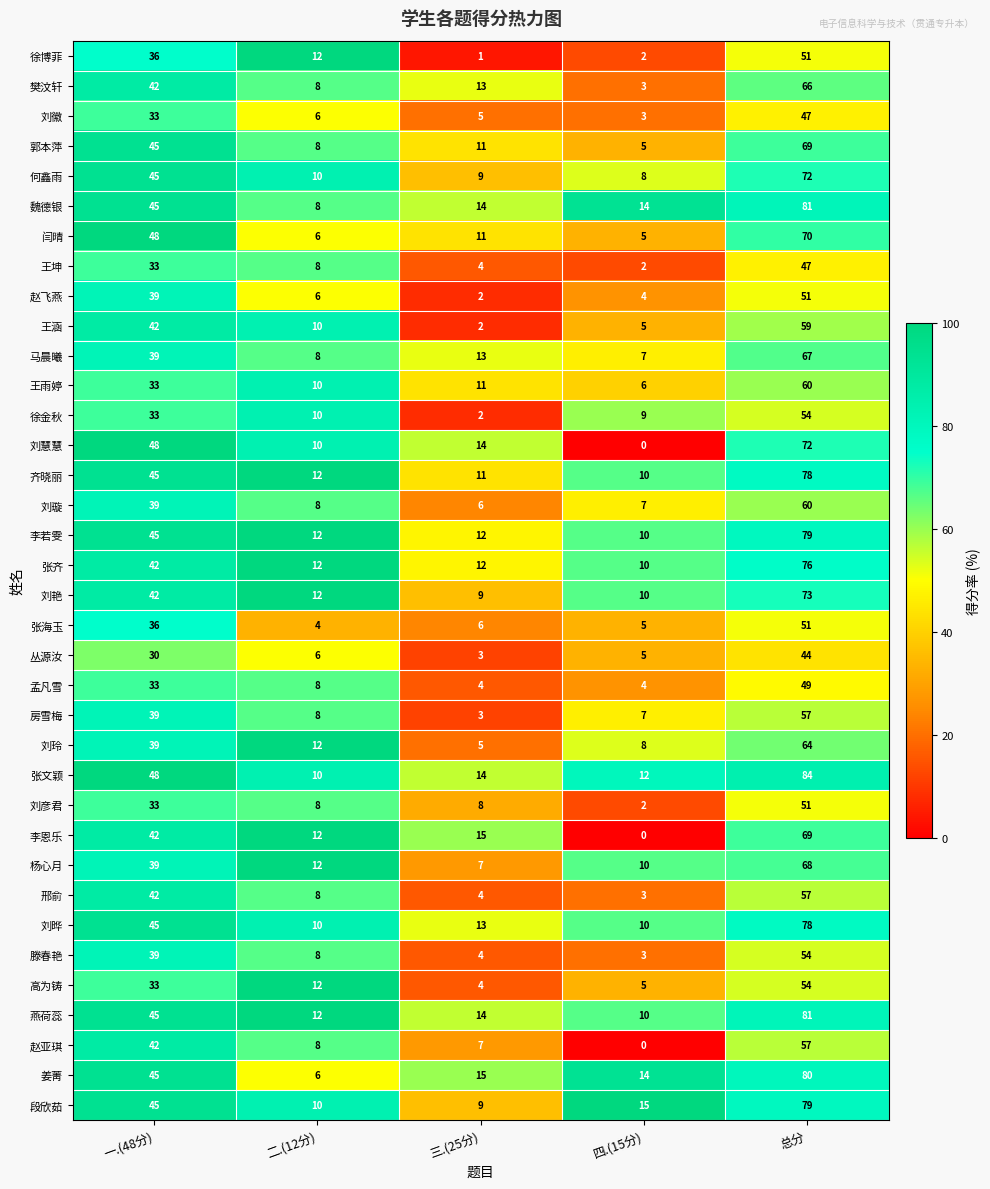

Rank the categories by 刘玲 value from lowest to highest.

三.(25分), 四.(15分), 二.(12分), 一.(48分), 总分